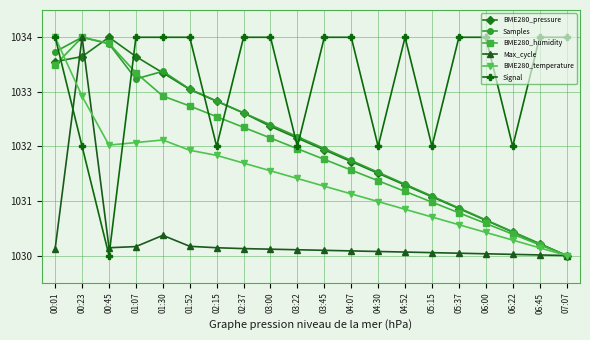

What is the difference between the highest and lowest values at 04:30?

1.9